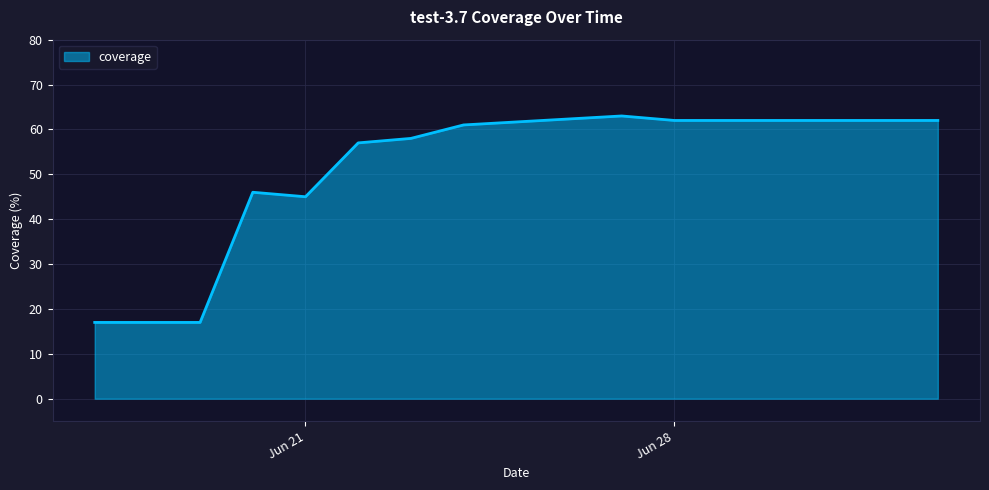

What is the greatest value displayed?

63